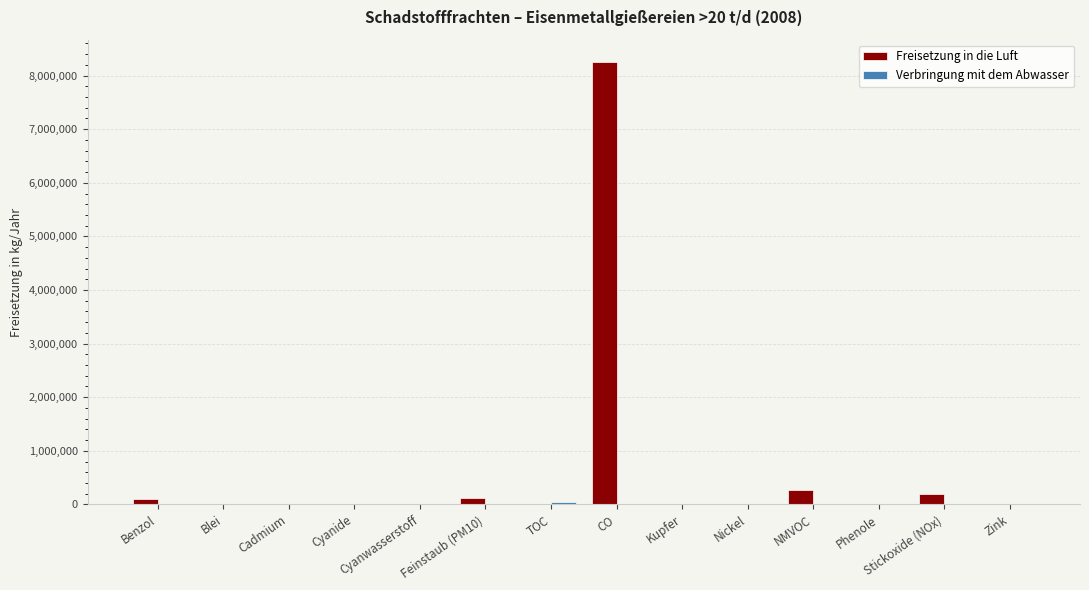

At which category does the chart reach its peak across all series?

CO